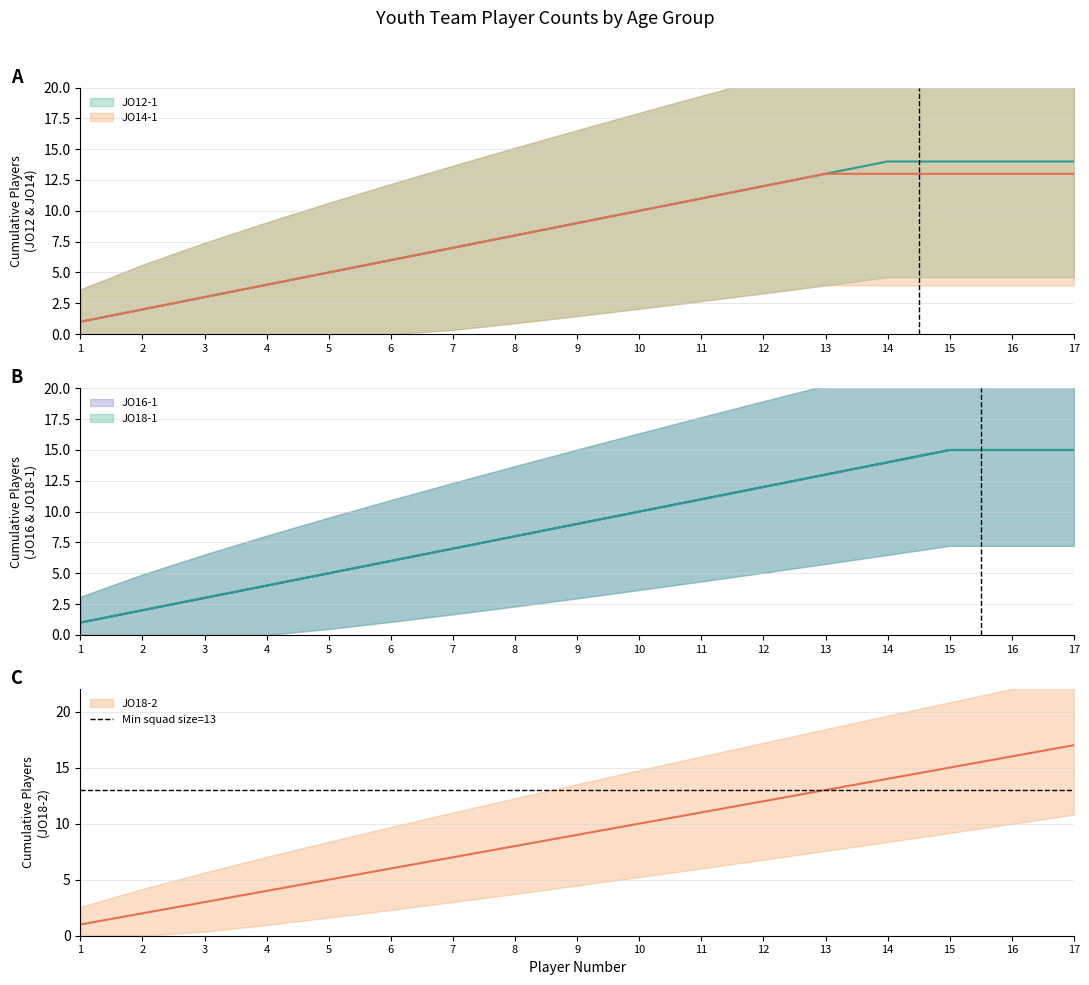

True or false: JO18-1 (player count) has more than 1 interior local peaks.

False